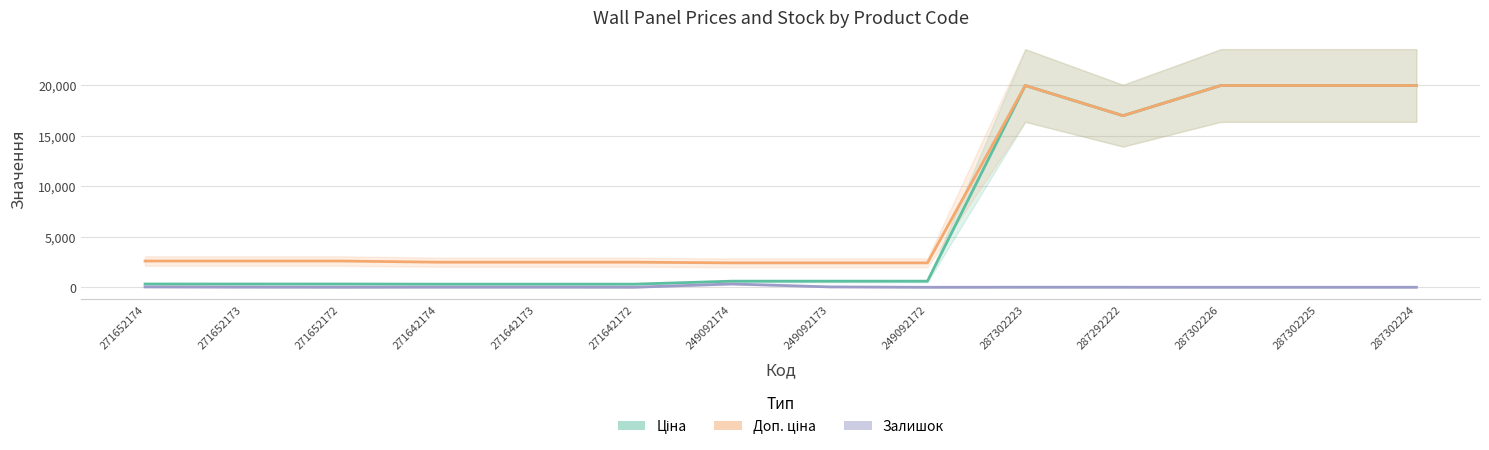

Which series has the largest total across all categories?

Доп. ціна